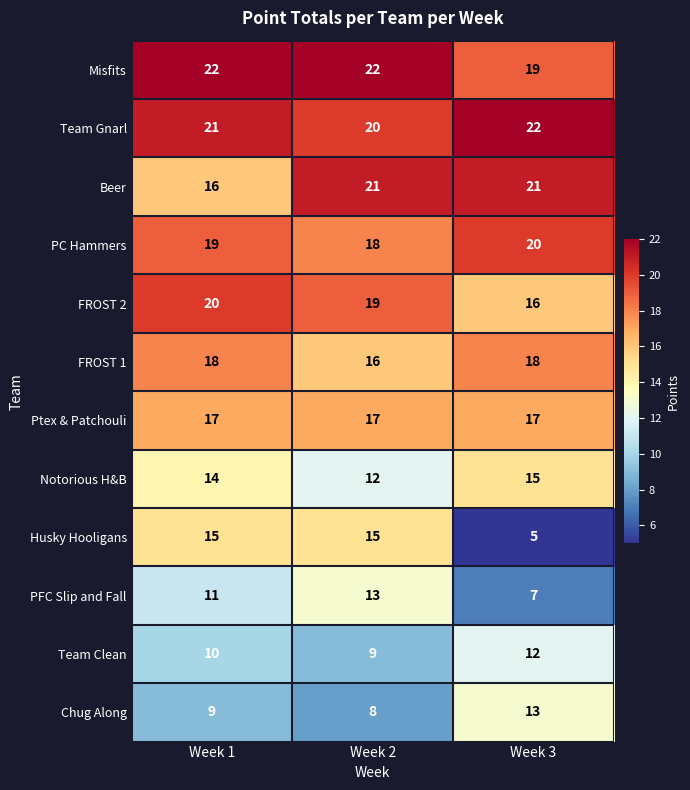

Which category has the highest value in the Team Clean series?

Week 3